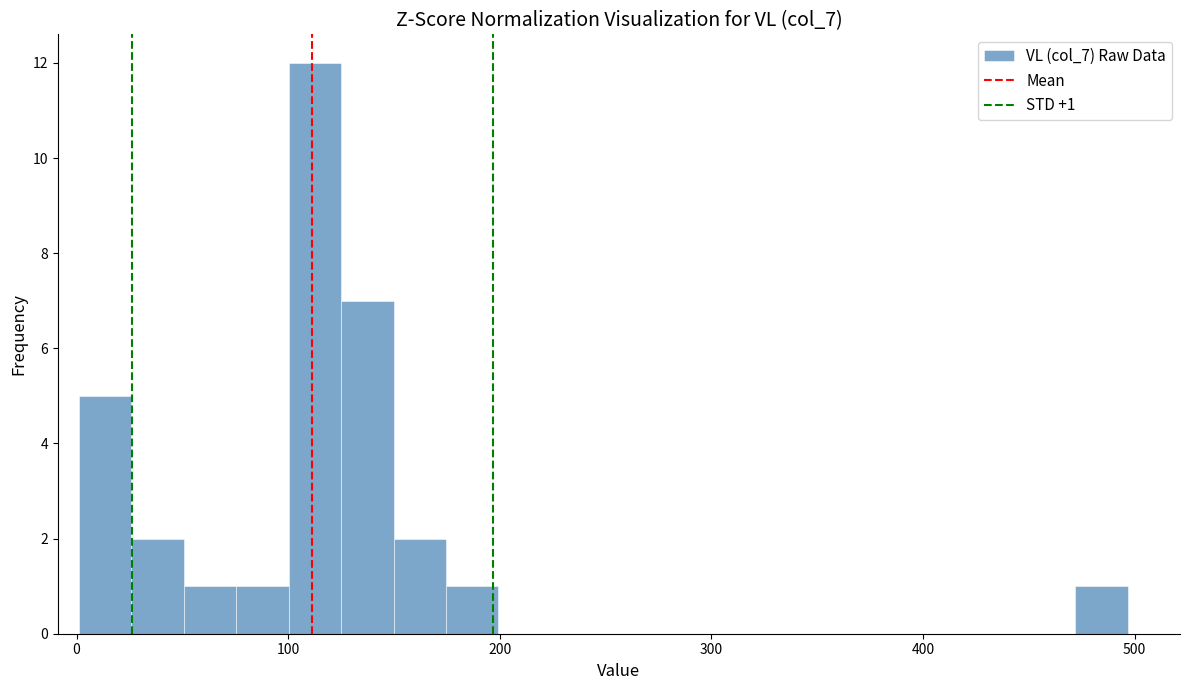

Around what value on the x-axis is the tallest bar? Give the approximate position of its centre, as read against the axis.

110